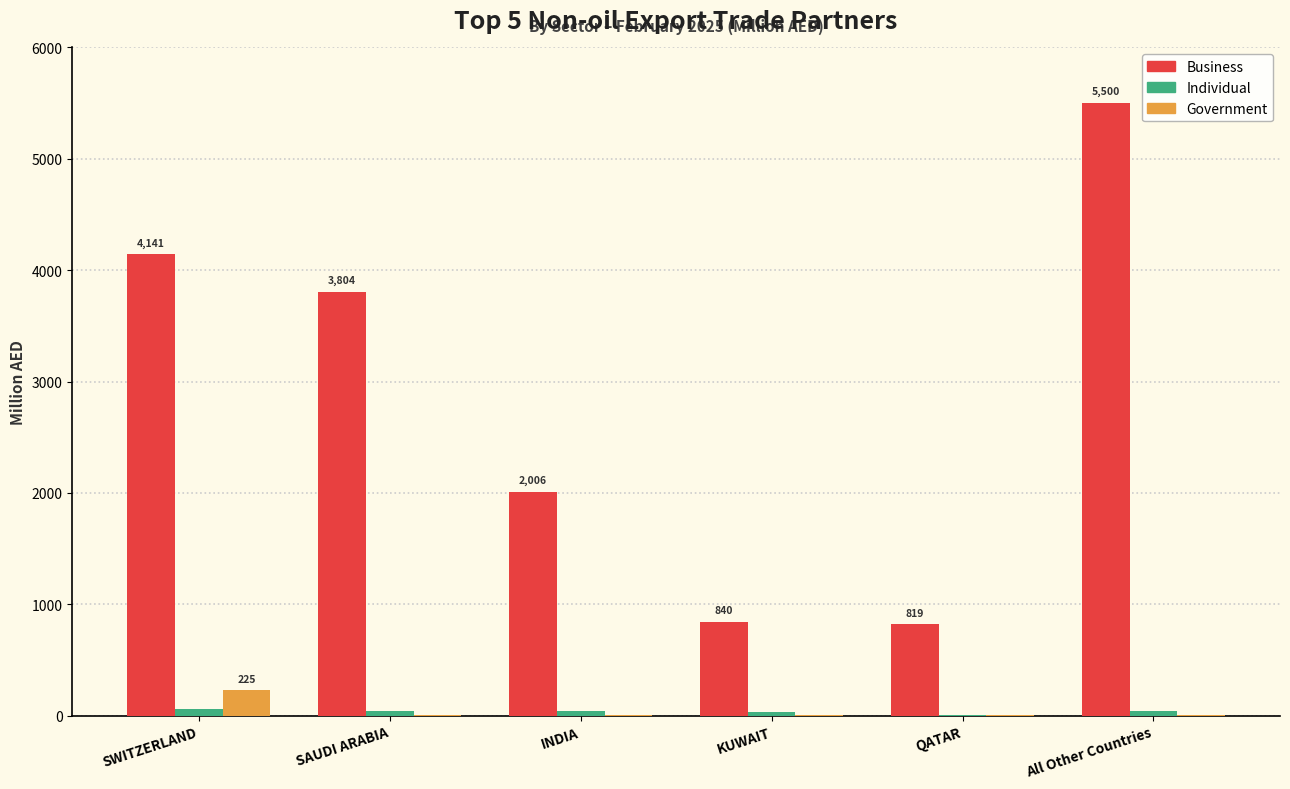

Which category has the highest value across all series?

All Other Countries